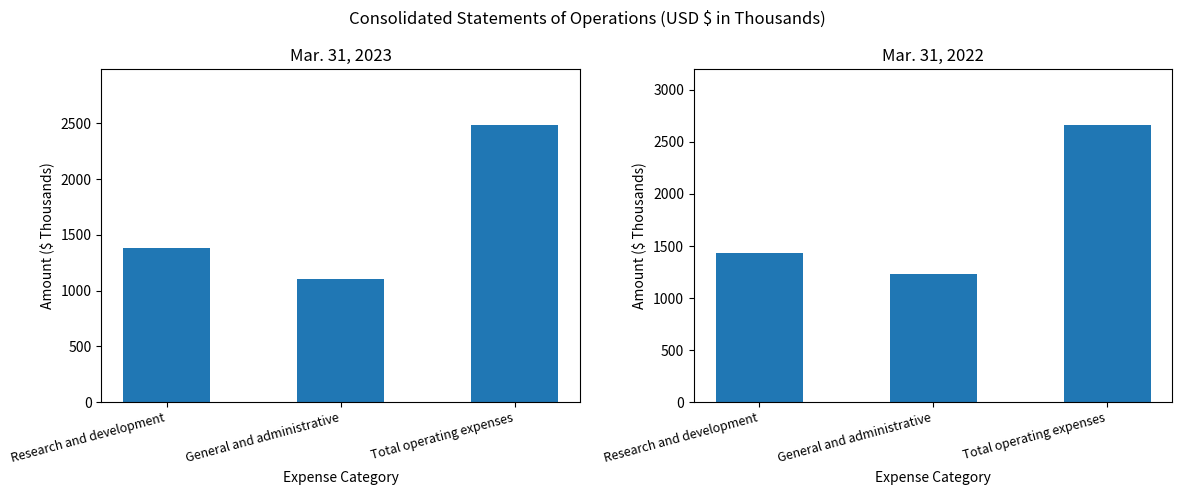

Reading left to right, what are all the values shown in this chart?

Mar. 31, 2023: 1381	1107	2488
Mar. 31, 2022: 1431	1234	2665